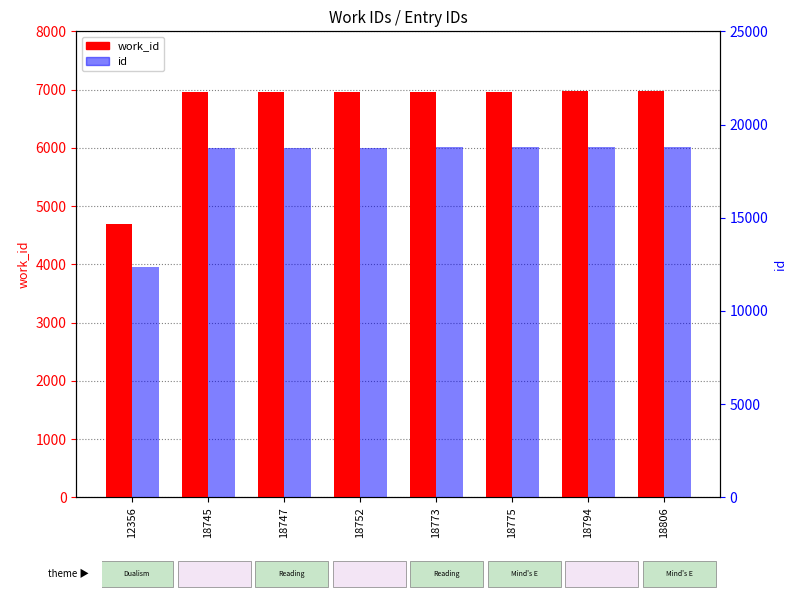

At which label does id reach its minimum?

12356